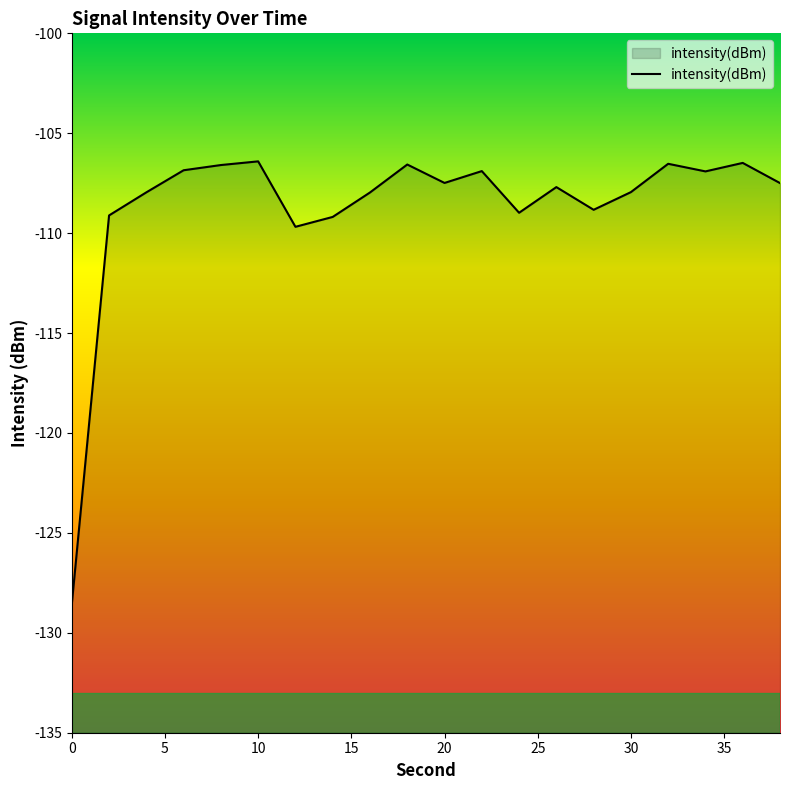

True or false: the data has more than 1 interior local peaks.

True